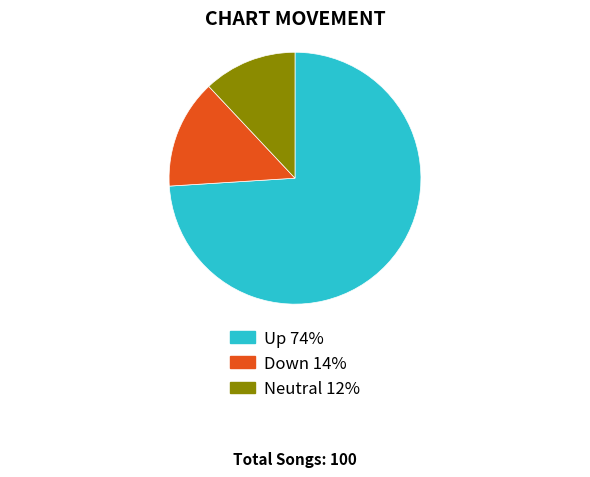

Is there a majority slice in this chart?

Yes